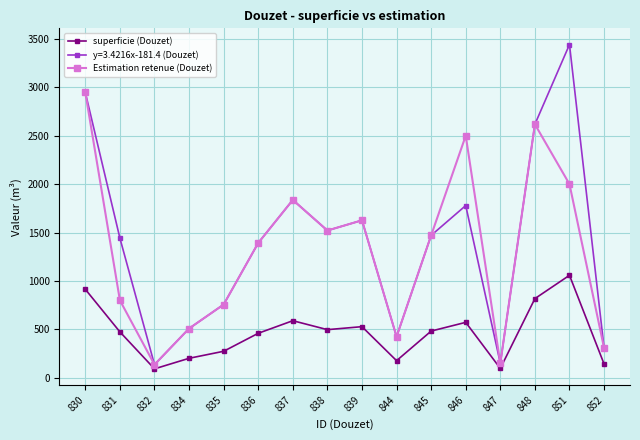

Which series changed the most between 837 and 839?

y=3.4216x-181.4 (Douzet)